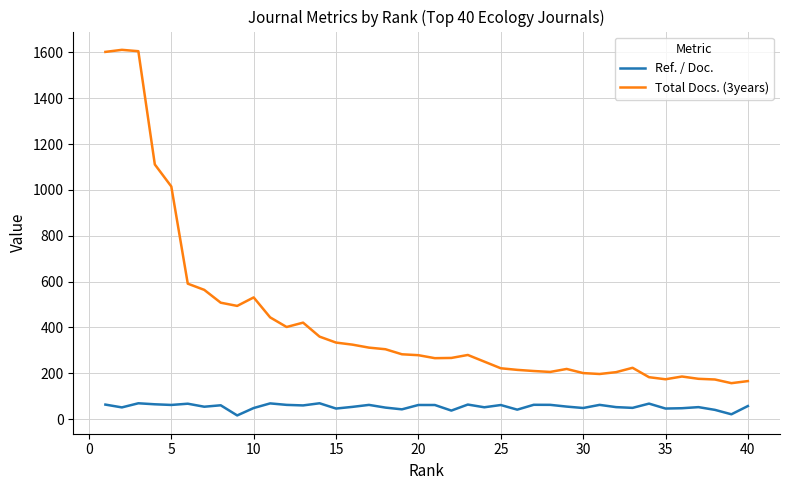

What is the greatest value displayed?

1611.0